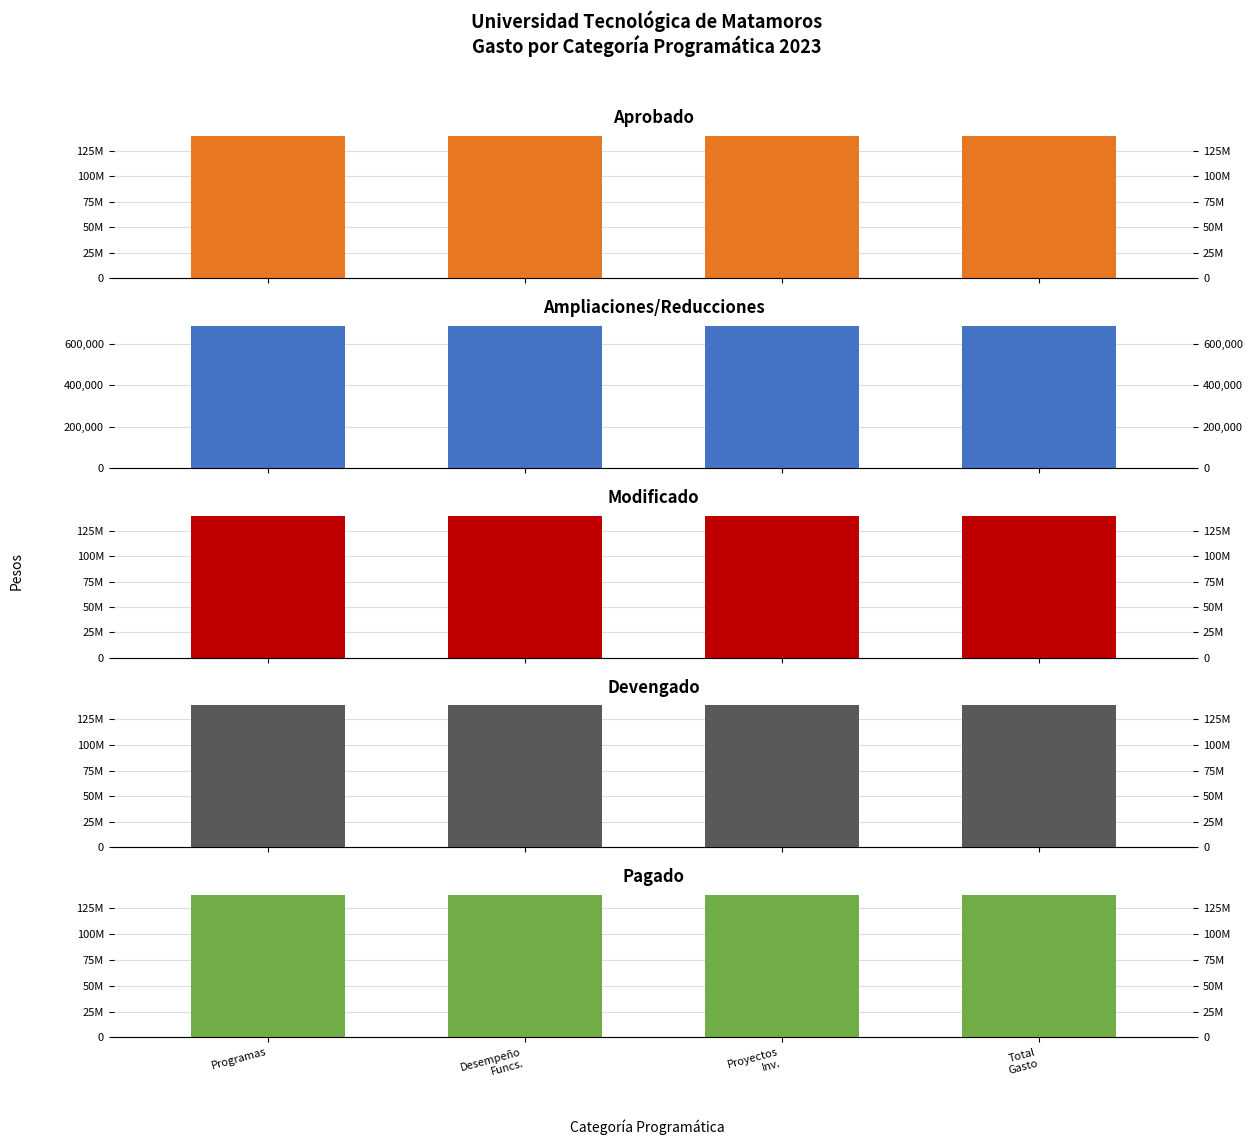

How many data points does each series have?

4